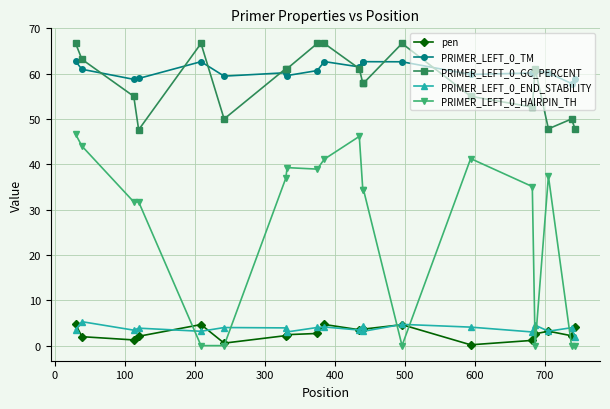

Which series has the widest spread of values?

PRIMER_LEFT_0_HAIRPIN_TH